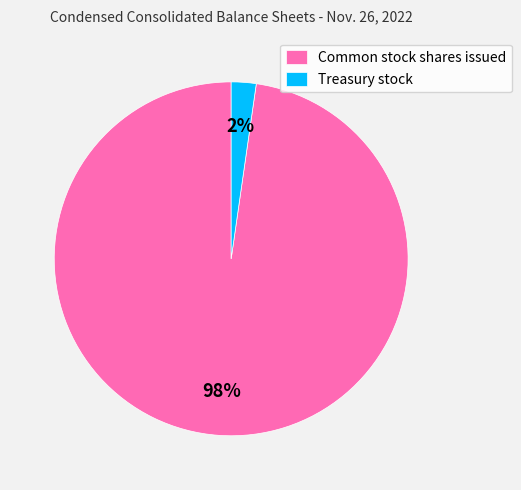

Which category has the biggest portion of the pie?

Common stock shares issued